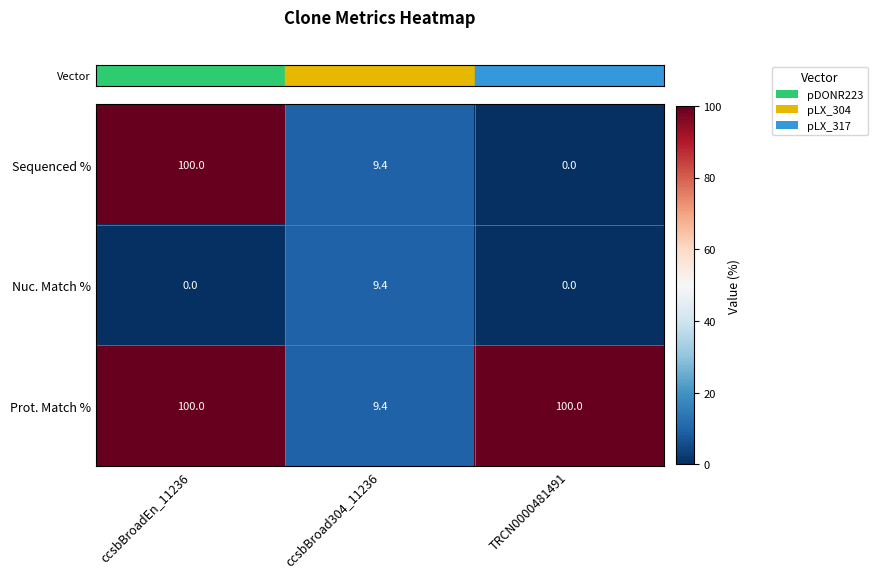

At how many categories does at least one series exceed 35?

2